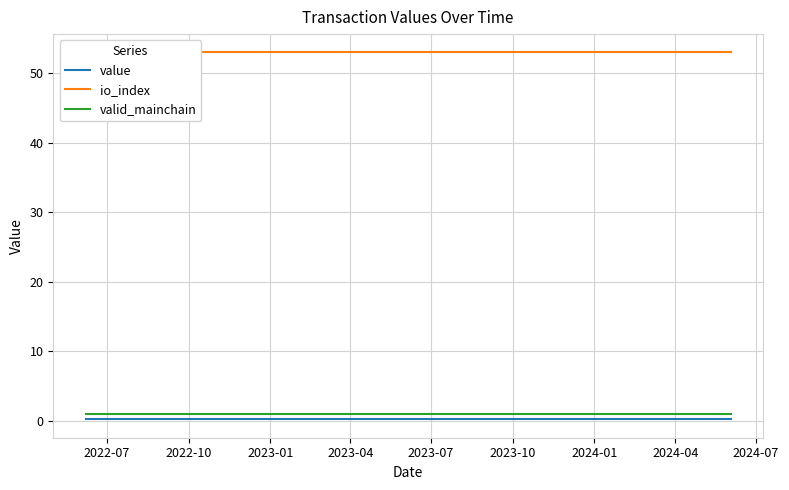

Which series has the largest total across all categories?

io_index